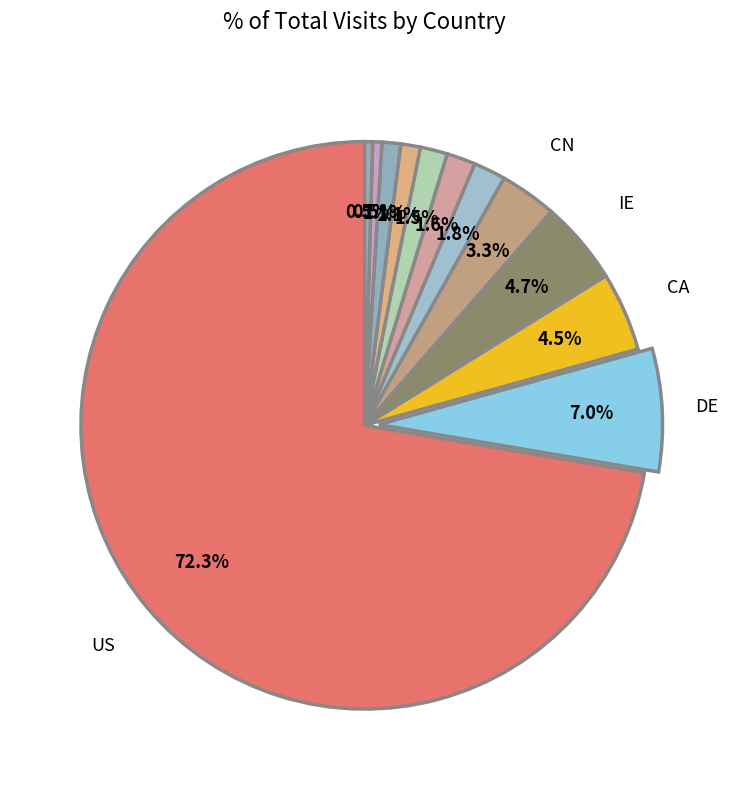

Which category accounts for the majority?

US